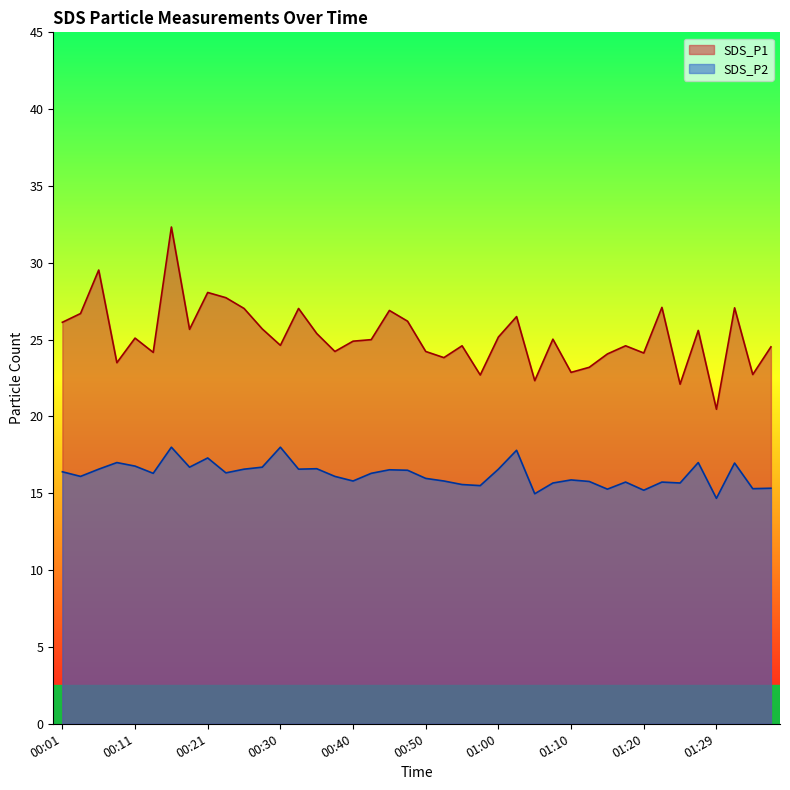

Which category has the lowest value in the SDS_P2 series?

01:29